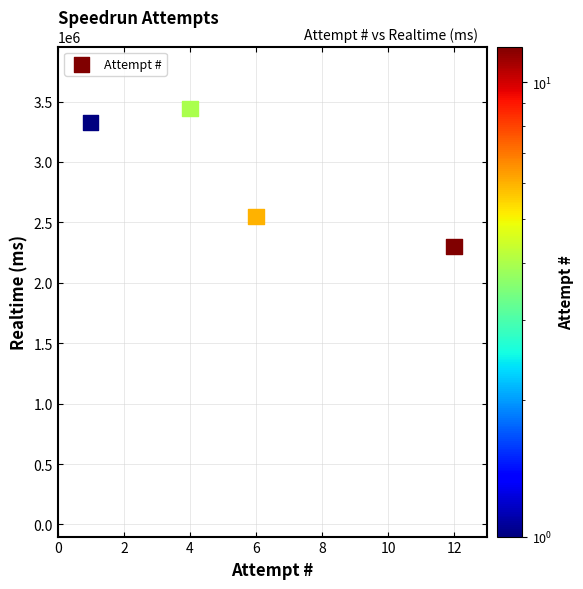

What is the average X value?

6